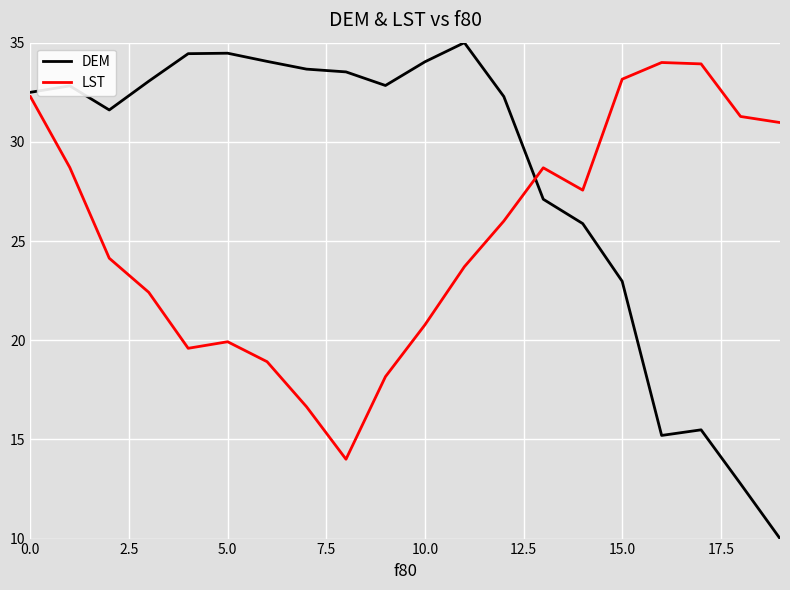

How many intersections are there between DEM and LST?

1